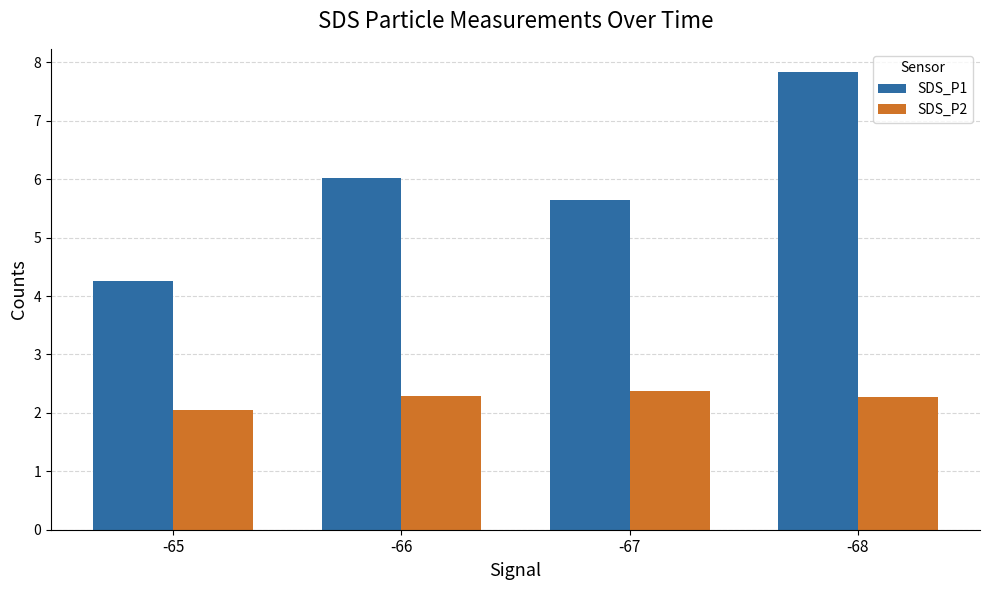

Count the number of categories in the chart.

4